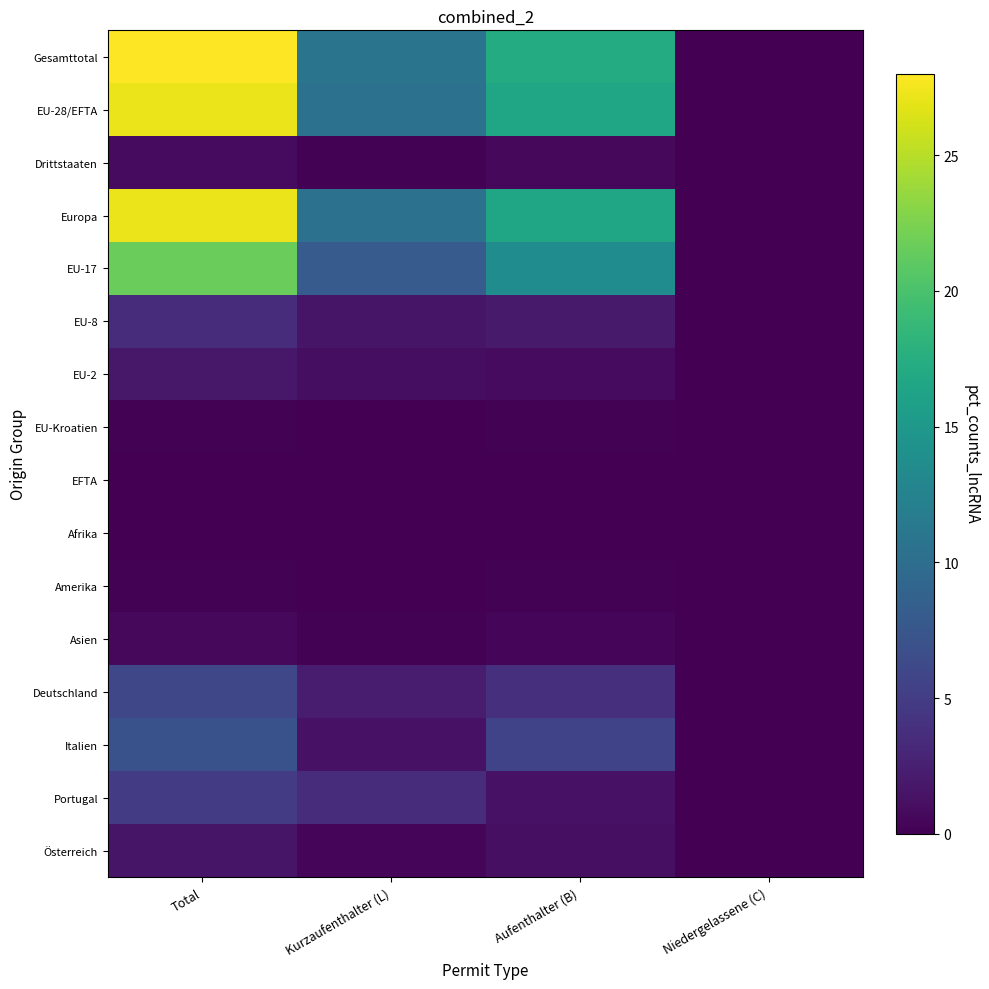

Which series changed the most between Aufenthalter (B) and Niedergelassene (C)?

Gesamttotal